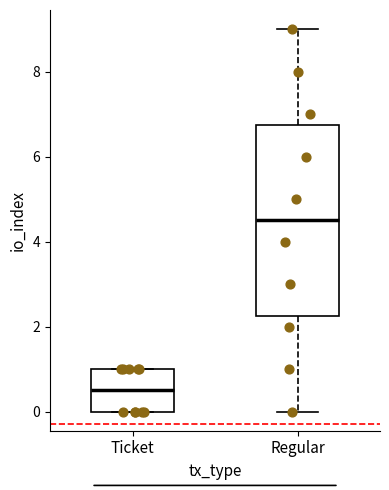

Reading left to right, transcribe this box plot: for each box, give where its median line is, the range the box spans, and where its two whiskers end, as read against the y-axis. The values are not printed on the chart, so give them approximately, as read against the axis.

Ticket: median 0.6, box 0.0 to 1.0, whiskers 0.0 to 1.0
Regular: median 4.6, box 2.2 to 6.8, whiskers 0.0 to 9.0